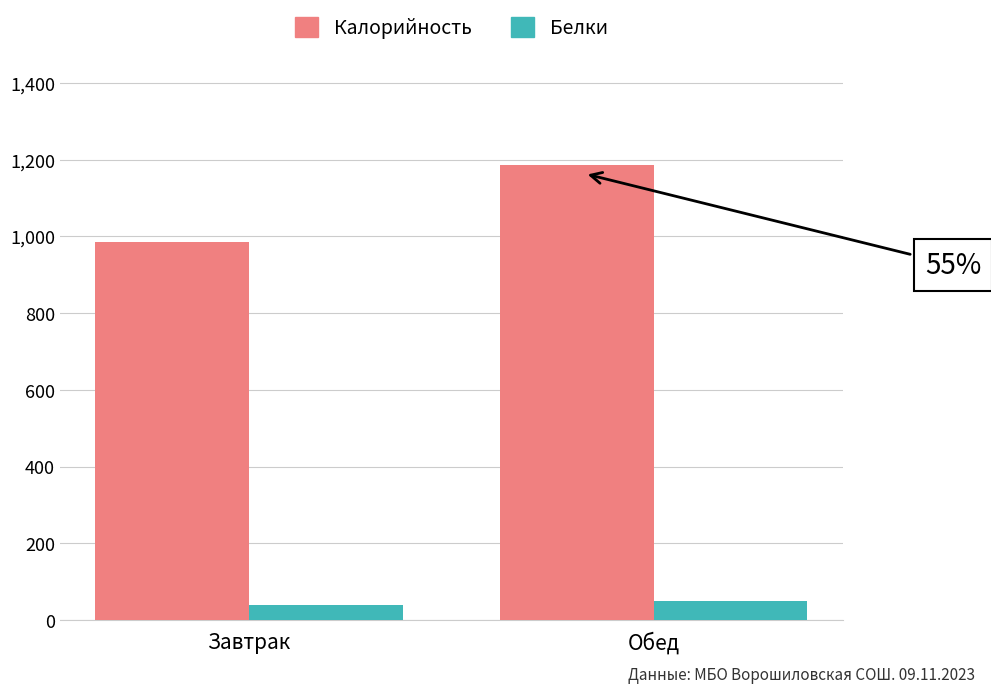

What is the difference between the highest and lowest values at Обед?

1137.6